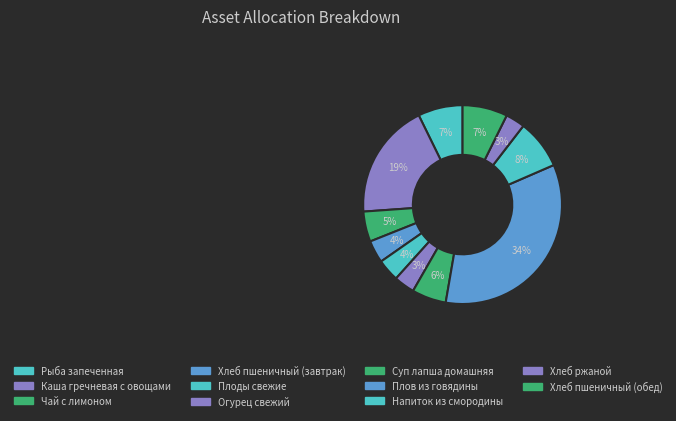

How many slices are in this pie chart?

11